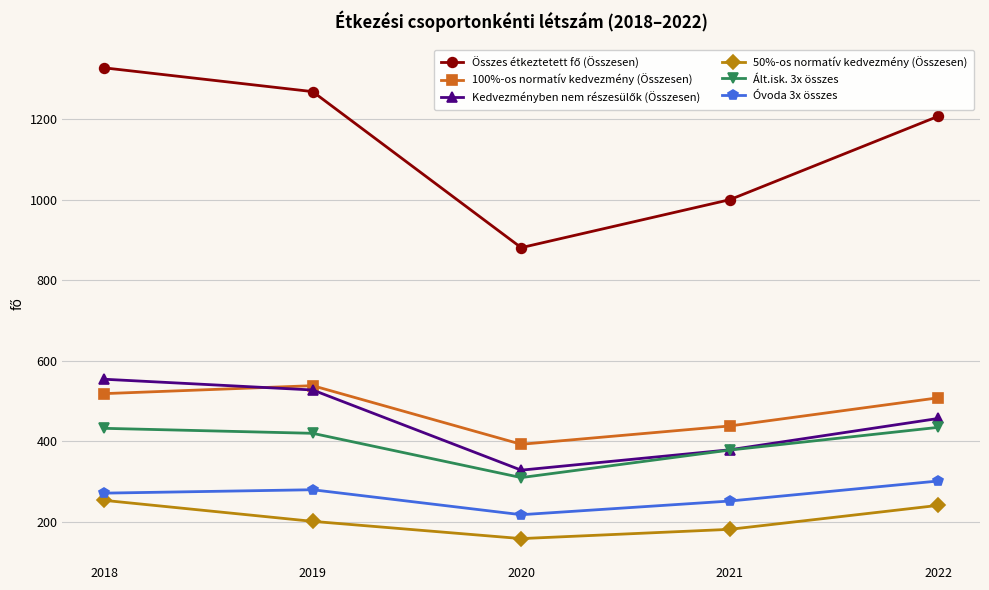

The 50%-os normatív kedvezmény (Összesen) series shows 139.1 at 2022. True or false?

False